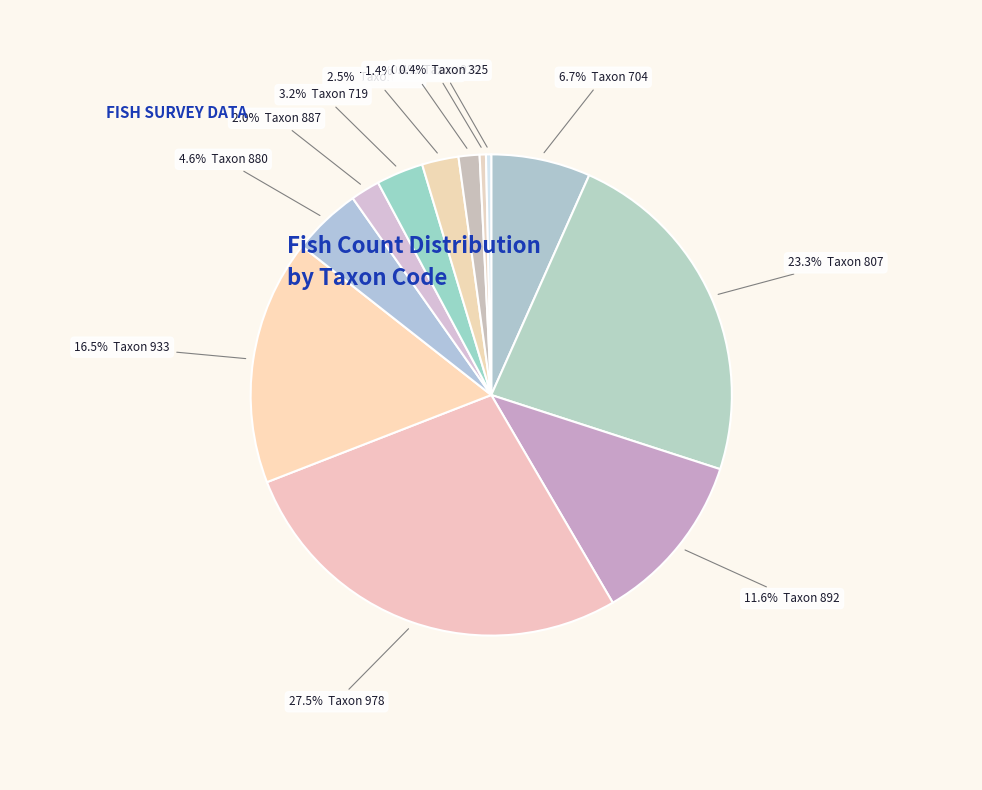

How many segments does this pie chart have?

12